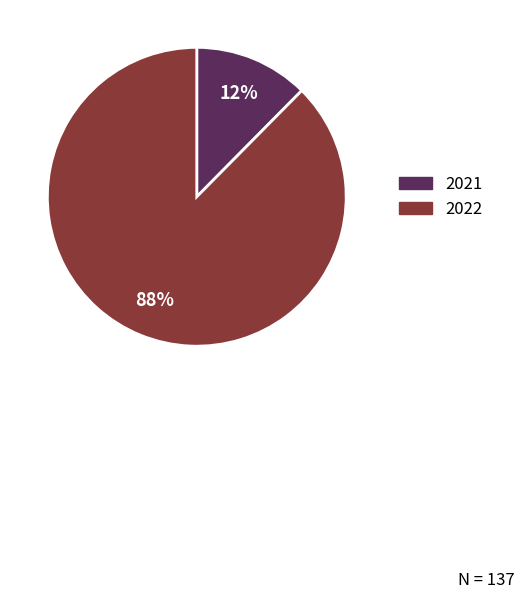

Does any single category account for the majority?

Yes